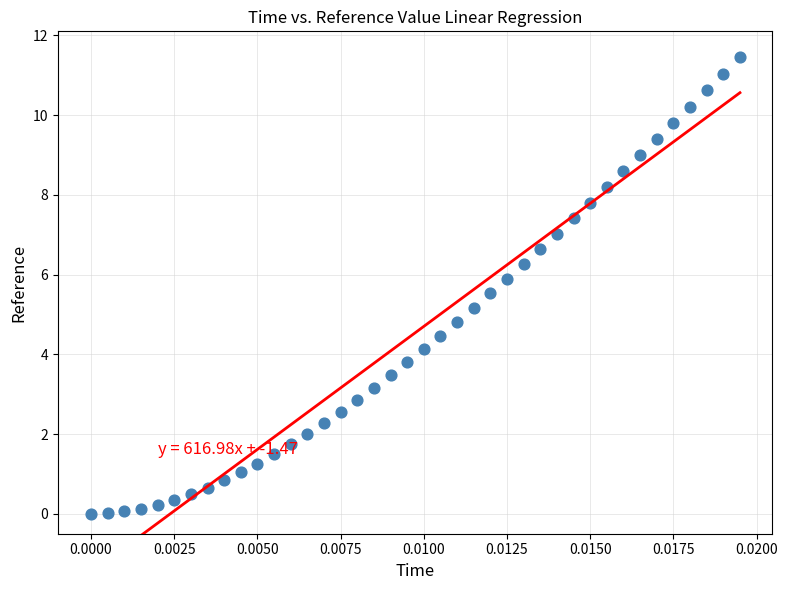

What is the range of Y values (max minus min)?

11.5